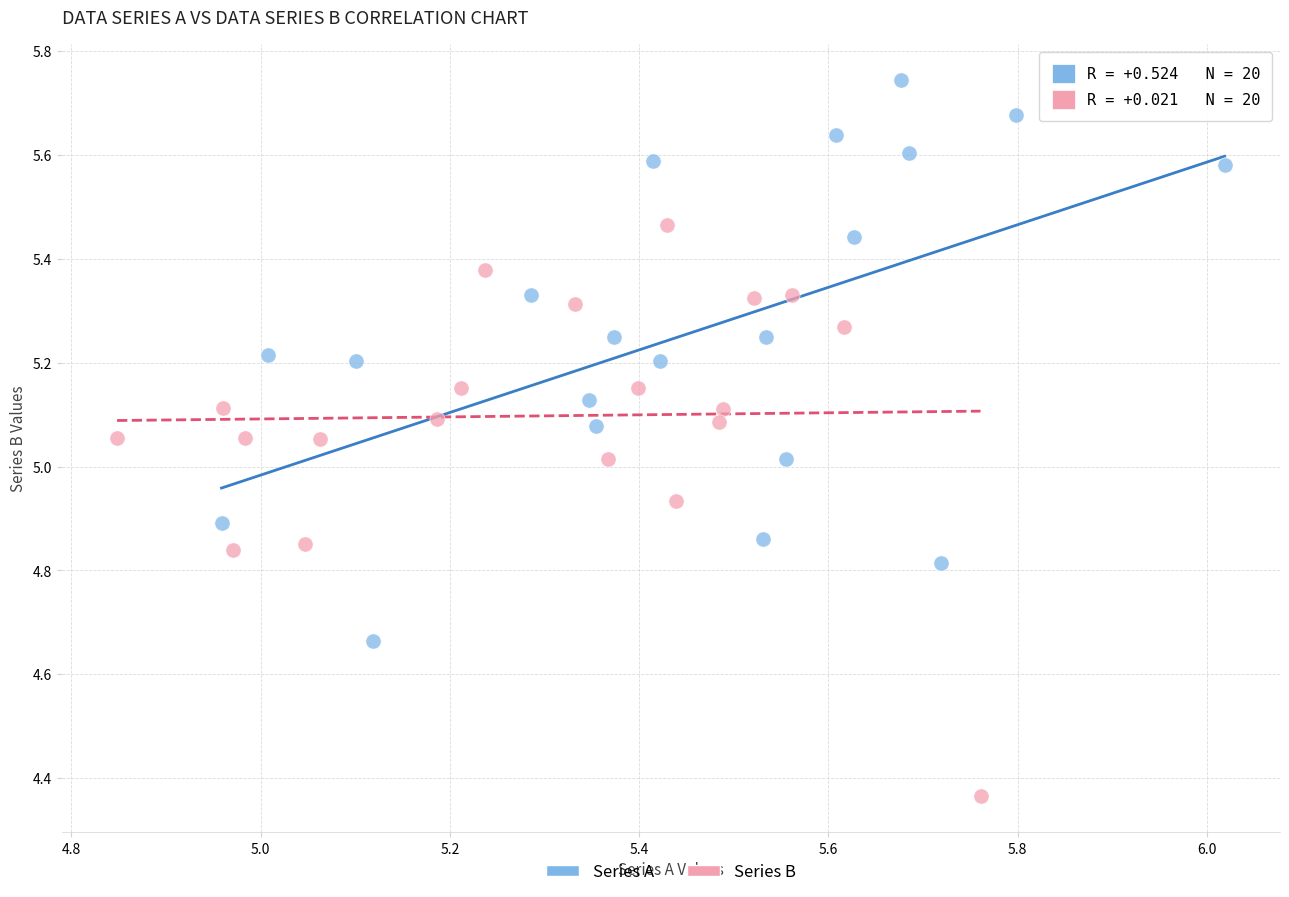

Which series reaches the minimum Y coordinate?

Series B